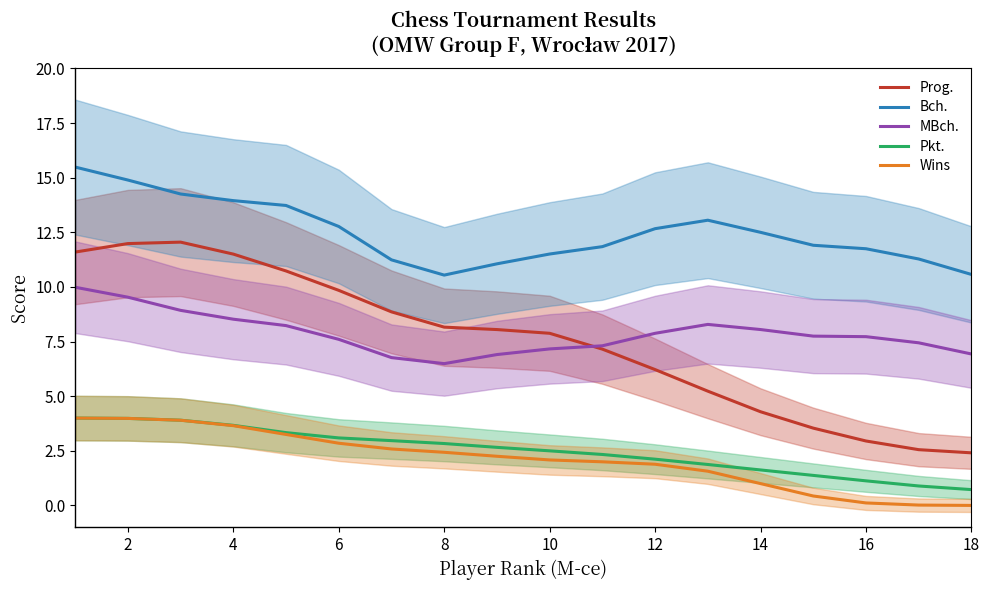

Count the number of data series in this chart.

5